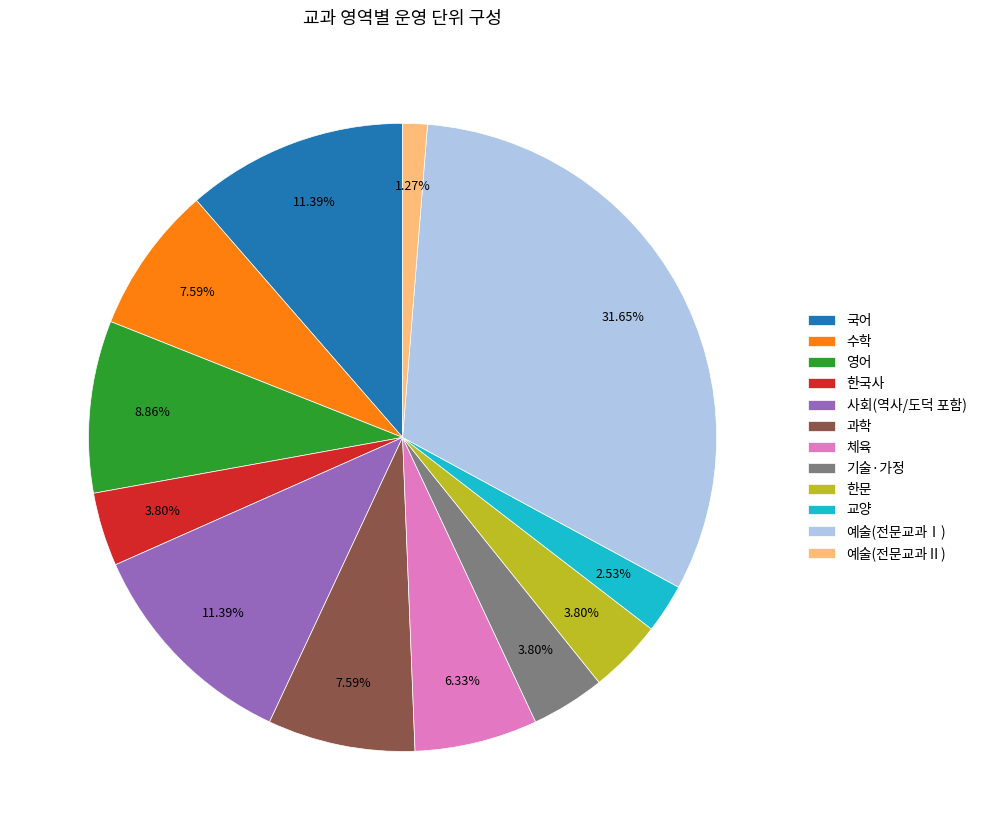

What is the ratio of the value at 체육 to the value at 사회(역사/도덕 포함)?

0.6